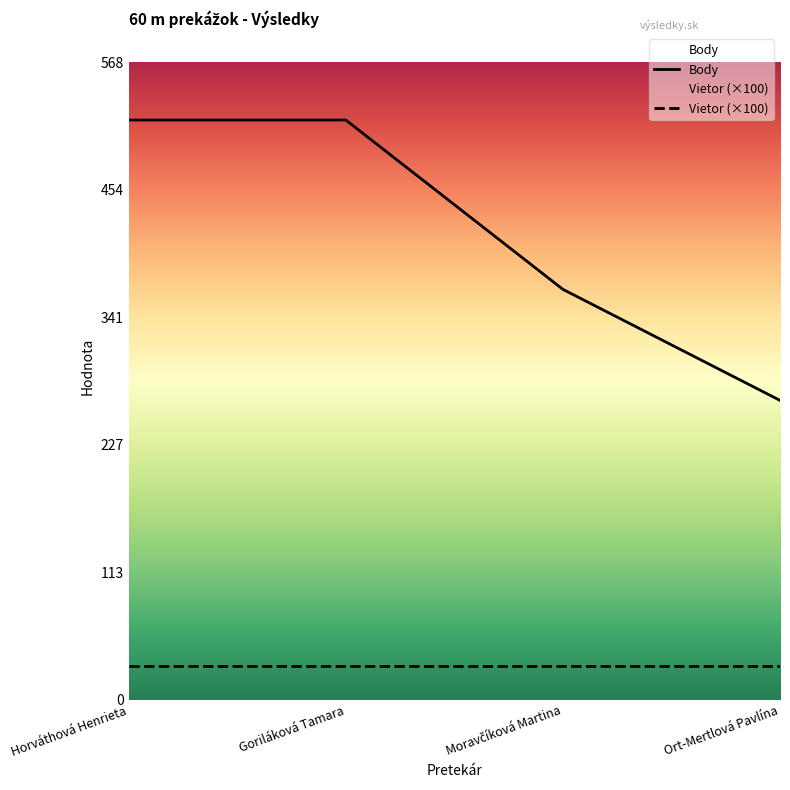

Between Horváthová Henrieta and Goriláková Tamara, which is larger?

Horváthová Henrieta